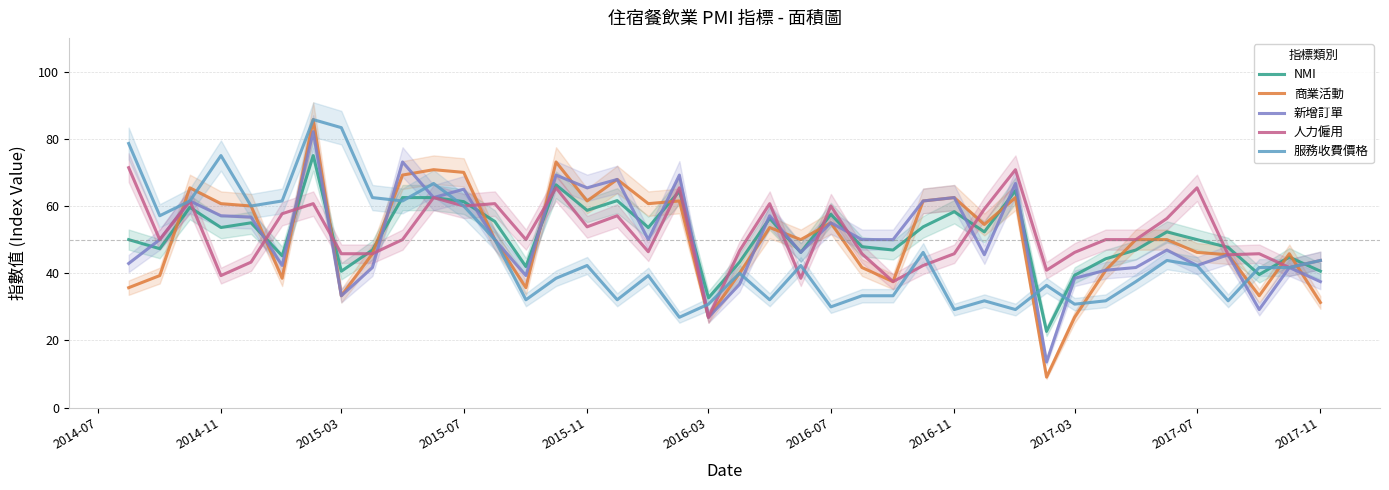

Rank the series by their maximum value, from lowest to highest.

人力僱用, NMI, 新增訂單, 商業活動, 服務收費價格